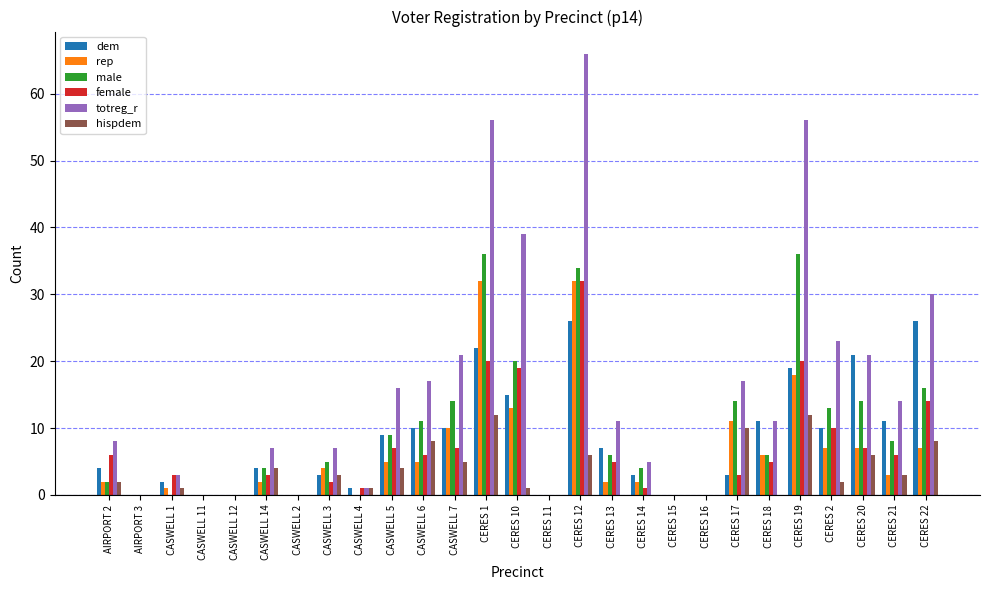

Is it true that female equals -15 at CASWELL 2?

False